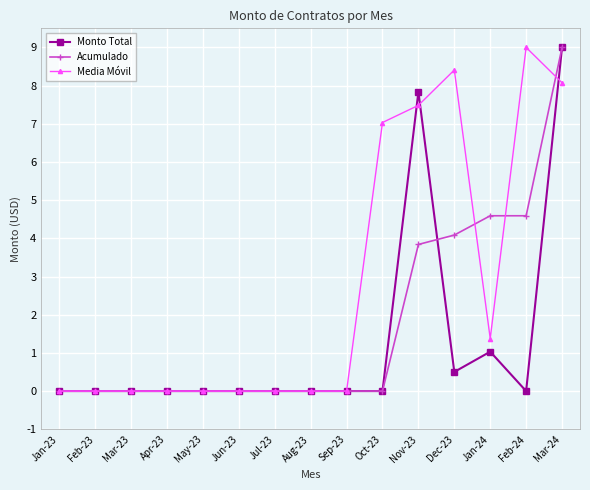

What is the label of the 4th point from the left?

Apr-23